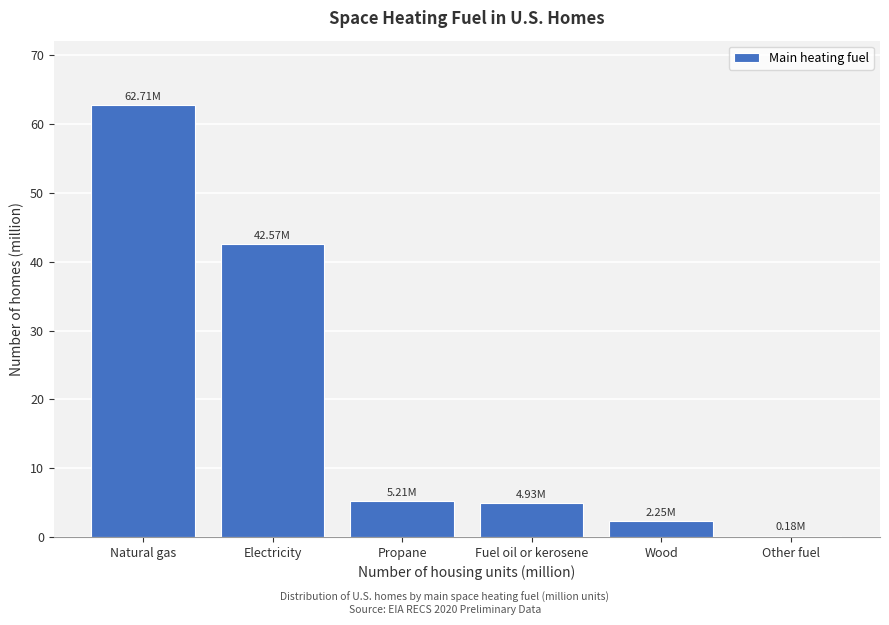

Which has a higher value, Other fuel or Electricity?

Electricity